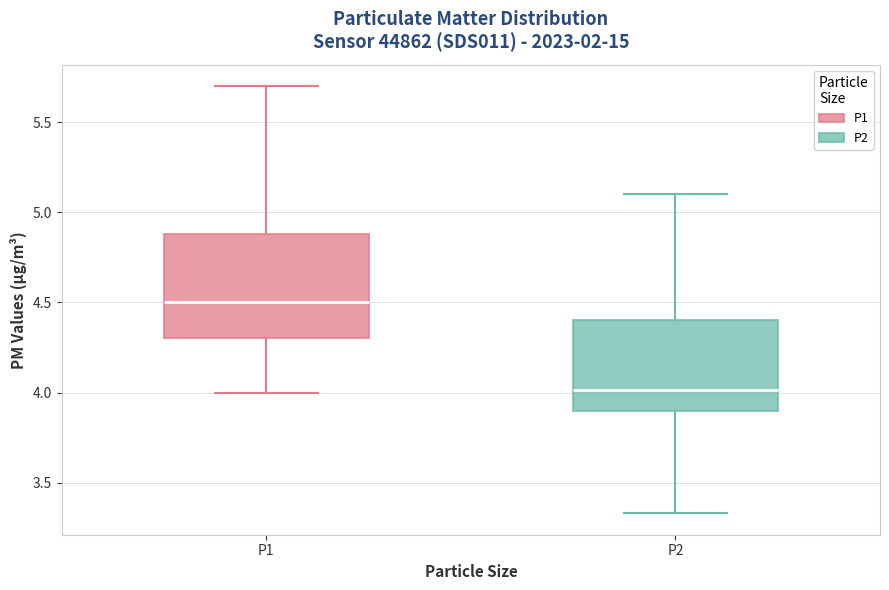

Which box's median line is the lowest?

P2